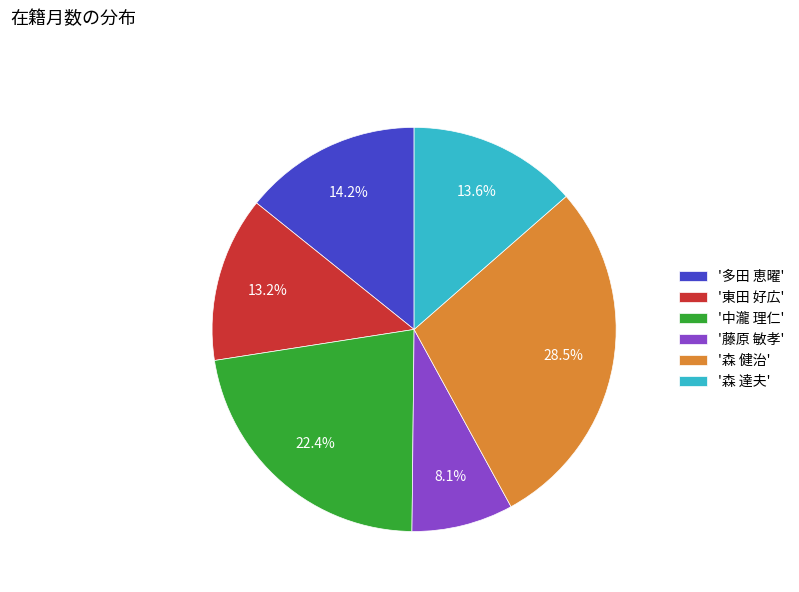

Which slice is the smallest?

'藤原 敏孝'